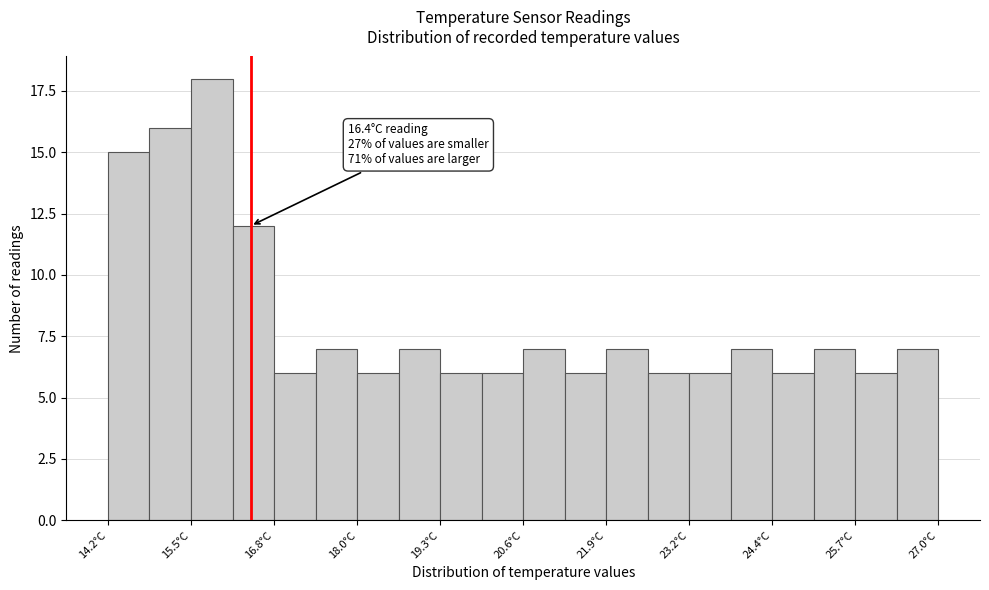

Around what value on the x-axis is the tallest bar? Give the approximate position of its centre, as read against the axis.

15.8